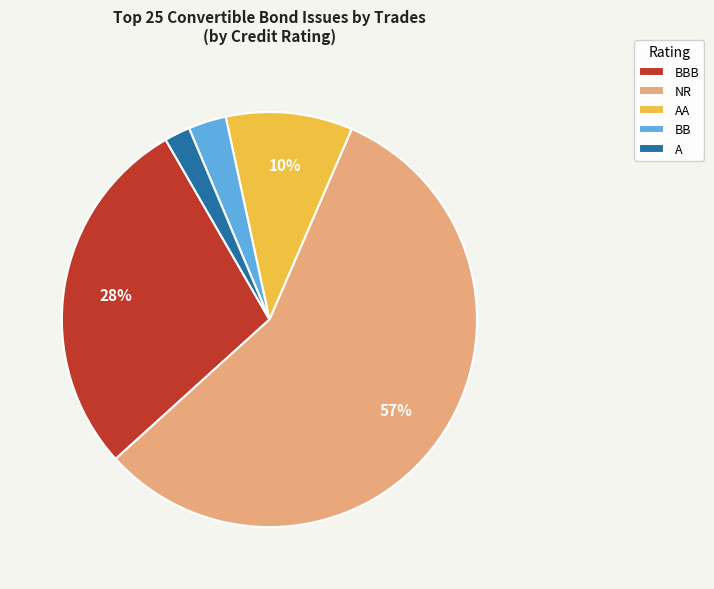

Is there any slice that represents more than half of the pie?

Yes